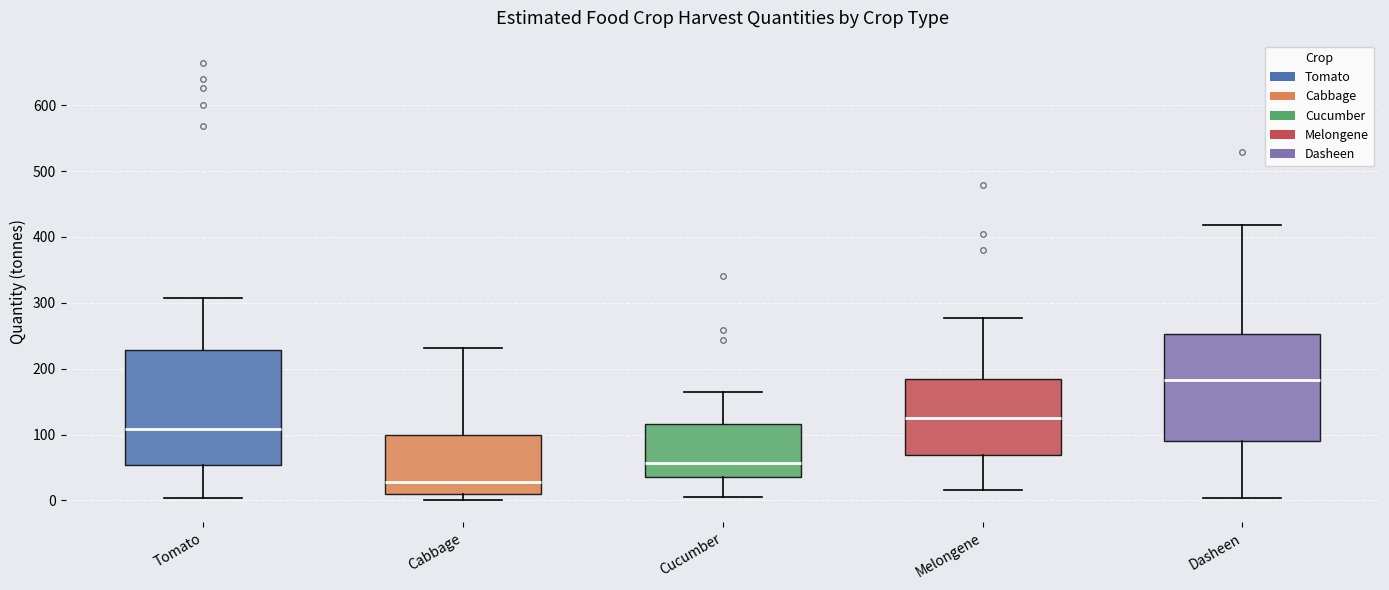

Which box is the tallest, from its lower edge to its upper edge?

Tomato